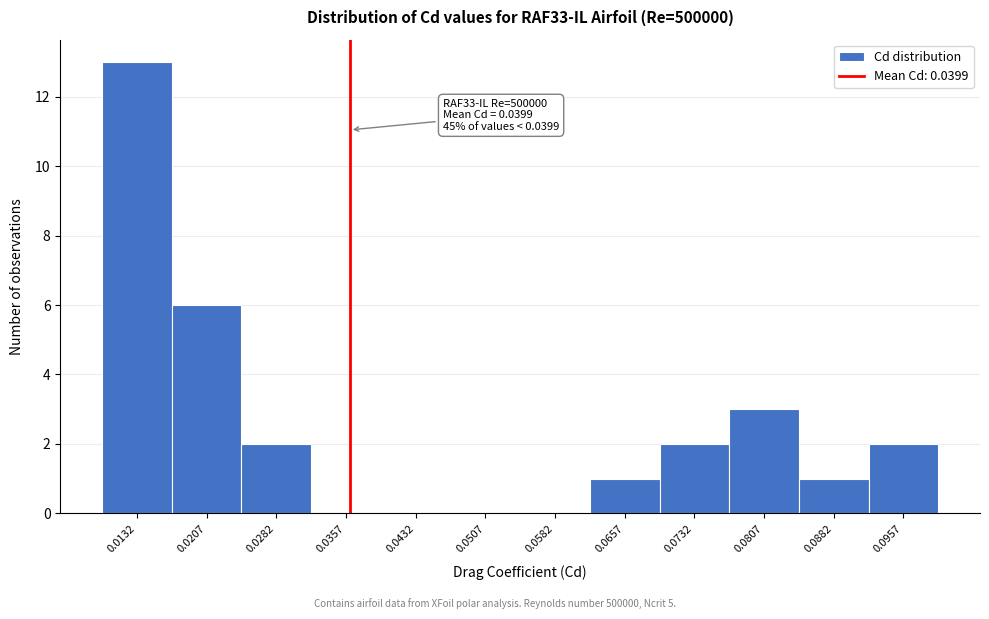

Reading right to left, transcribe all the data shown in this chart.

0.0957=2	0.0882=1	0.0807=3	0.0732=2	0.0657=1	0.0582=0	0.0507=0	0.0432=0	0.0357=0	0.0282=2	0.0207=6	0.0132=13